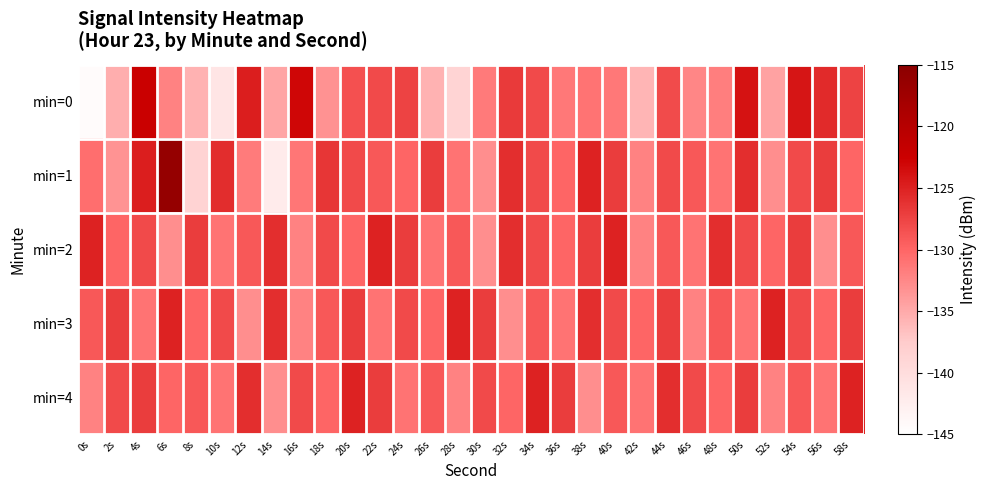

Reading right to left, extract all data points from this chart.

min=0: 58s=-127.5	56s=-125.6	54s=-124.1	52s=-134.4	50s=-123.8	48s=-131.8	46s=-132.4	44s=-128.1	42s=-135.7	40s=-131.4	38s=-131.0	36s=-131.3	34s=-127.9	32s=-126.8	30s=-131.5	28s=-138.7	26s=-135.6	24s=-127.5	22s=-128.0	20s=-128.5	18s=-133.2	16s=-123.1	14s=-134.6	12s=-124.8	10s=-141.1	8s=-135.6	6s=-132.1	4s=-122.3	2s=-135.4	0s=-144.3
min=1: 58s=-130.0	56s=-127.0	54s=-128.0	52s=-133.0	50s=-126.0	48s=-131.0	46s=-129.0	44s=-128.0	42s=-132.0	40s=-127.0	38s=-125.0	36s=-130.0	34s=-128.0	32s=-126.0	30s=-133.0	28s=-131.0	26s=-127.0	24s=-130.0	22s=-129.0	20s=-128.0	18s=-126.6	16s=-131.3	14s=-142.2	12s=-131.6	10s=-125.9	8s=-138.5	6s=-116.2	4s=-124.7	2s=-133.3	0s=-130.6
min=2: 58s=-129.0	56s=-133.0	54s=-127.0	52s=-130.0	50s=-128.0	48s=-126.0	46s=-131.0	44s=-129.0	42s=-132.0	40s=-125.0	38s=-127.0	36s=-130.0	34s=-128.0	32s=-126.0	30s=-133.0	28s=-129.0	26s=-131.0	24s=-127.0	22s=-125.0	20s=-130.0	18s=-128.0	16s=-132.0	14s=-126.0	12s=-129.0	10s=-131.0	8s=-127.0	6s=-133.0	4s=-128.0	2s=-130.0	0s=-125.0
min=3: 58s=-127.0	56s=-130.0	54s=-128.0	52s=-125.0	50s=-131.0	48s=-129.0	46s=-132.0	44s=-127.0	42s=-130.0	40s=-128.0	38s=-126.0	36s=-131.0	34s=-129.0	32s=-133.0	30s=-127.0	28s=-125.0	26s=-130.0	24s=-128.0	22s=-131.0	20s=-127.0	18s=-129.0	16s=-132.0	14s=-126.0	12s=-133.0	10s=-128.0	8s=-130.0	6s=-125.0	4s=-131.0	2s=-127.0	0s=-129.0
min=4: 58s=-125.0	56s=-131.0	54s=-129.0	52s=-132.0	50s=-127.0	48s=-130.0	46s=-128.0	44s=-126.0	42s=-131.0	40s=-129.0	38s=-133.0	36s=-127.0	34s=-125.0	32s=-130.0	30s=-128.0	28s=-132.0	26s=-129.0	24s=-131.0	22s=-127.0	20s=-125.0	18s=-130.0	16s=-128.0	14s=-133.0	12s=-126.0	10s=-131.0	8s=-129.0	6s=-130.0	4s=-127.0	2s=-128.0	0s=-132.0